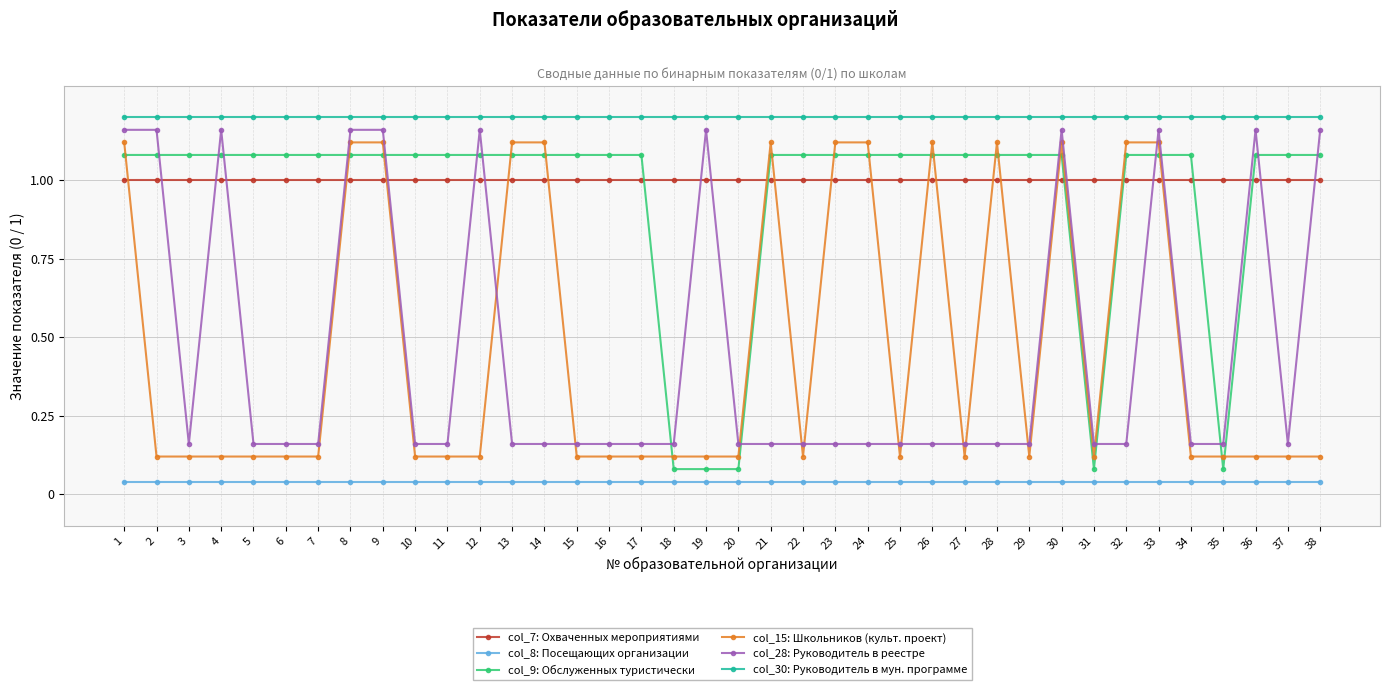

The value of col_7: Охваченных мероприятиями at 1 is 1.0. True or false?

True